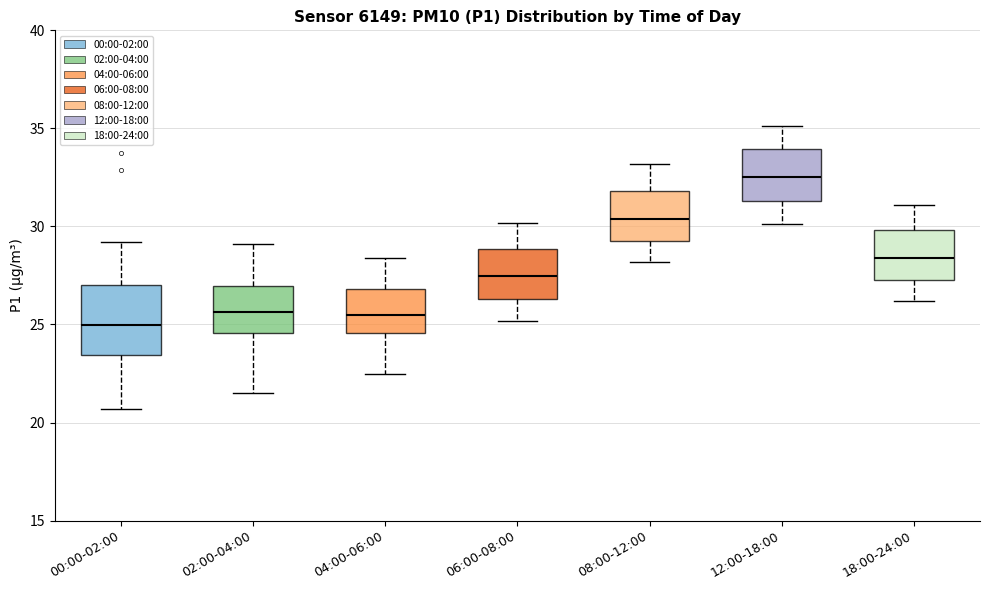

Where does the median line of the box for 08:00-12:00 sit on the y-axis? The values are not printed on the chart, so give them approximately, as read against the axis.

30.5